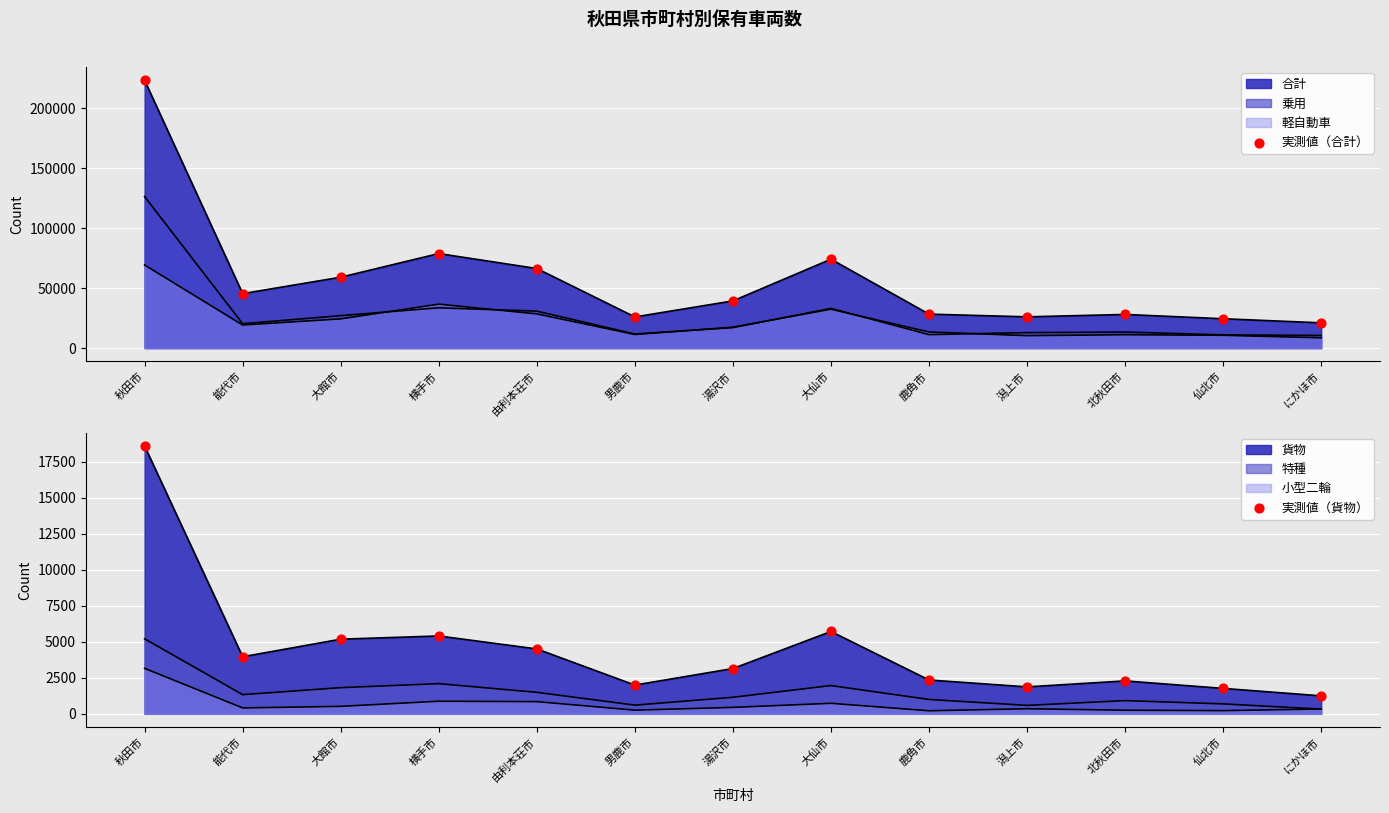

Which series reaches the minimum Y coordinate?

実測値（貨物）